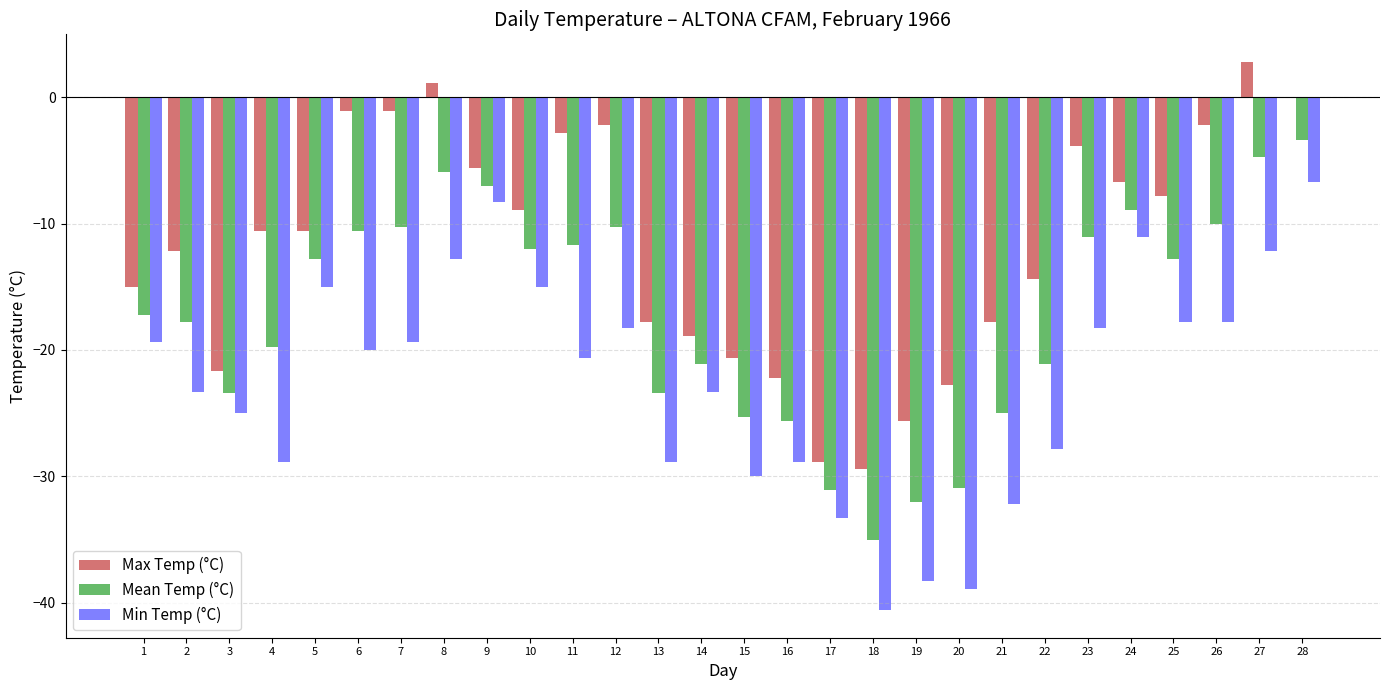

How many categories are shown in the chart?

28